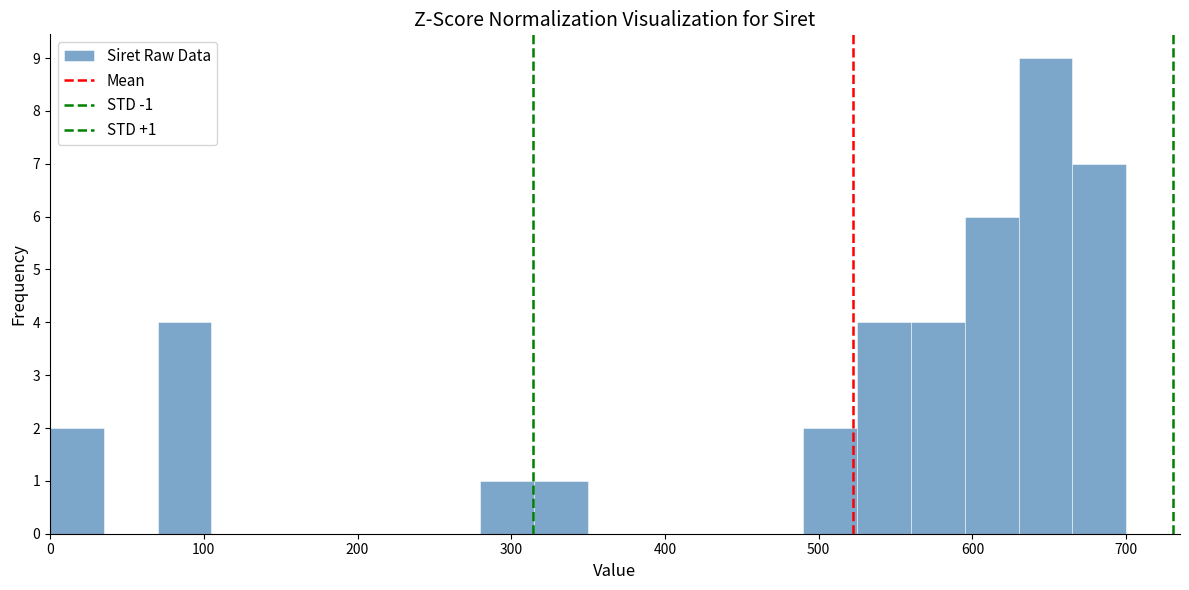

Read against the x-axis, roughly where is the centre of the tallest bar?

650